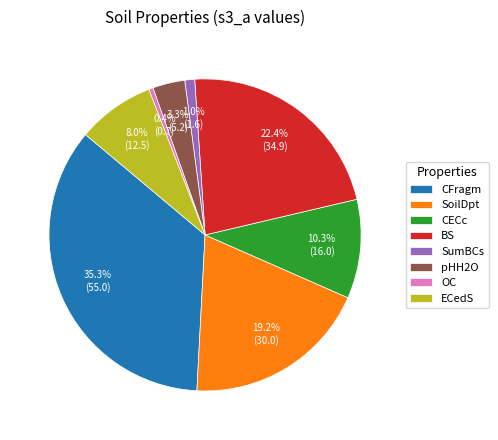

Count the number of slices in the pie.

8